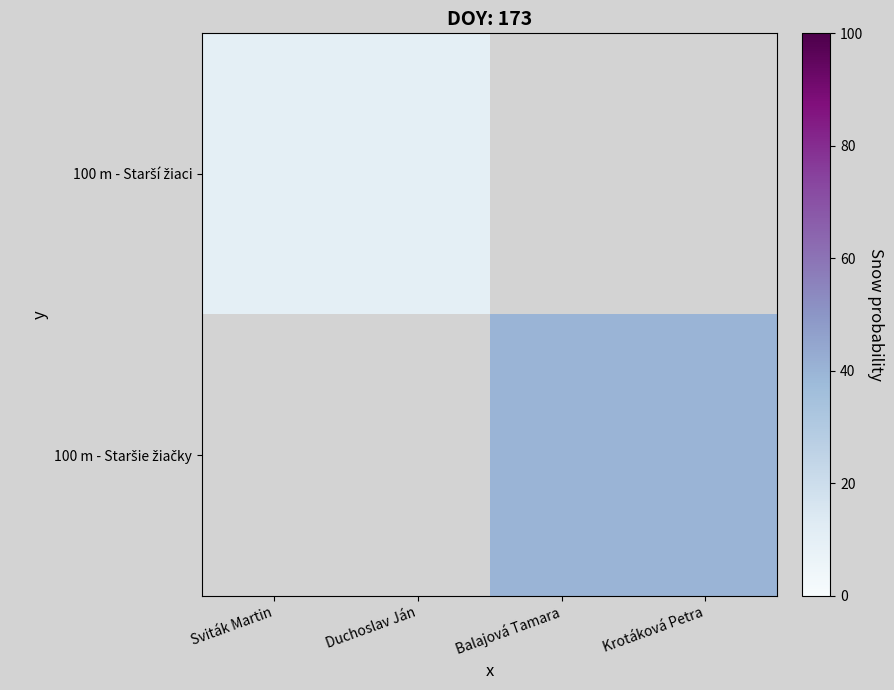

Rank the series by their average value, from lowest to highest.

100 m - Starší žiaci, 100 m - Staršie žiačky